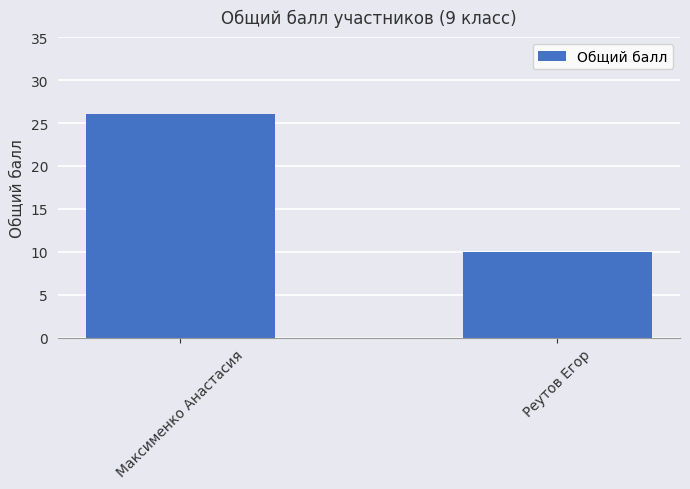

What position from the left is Максименко Анастасия?

1